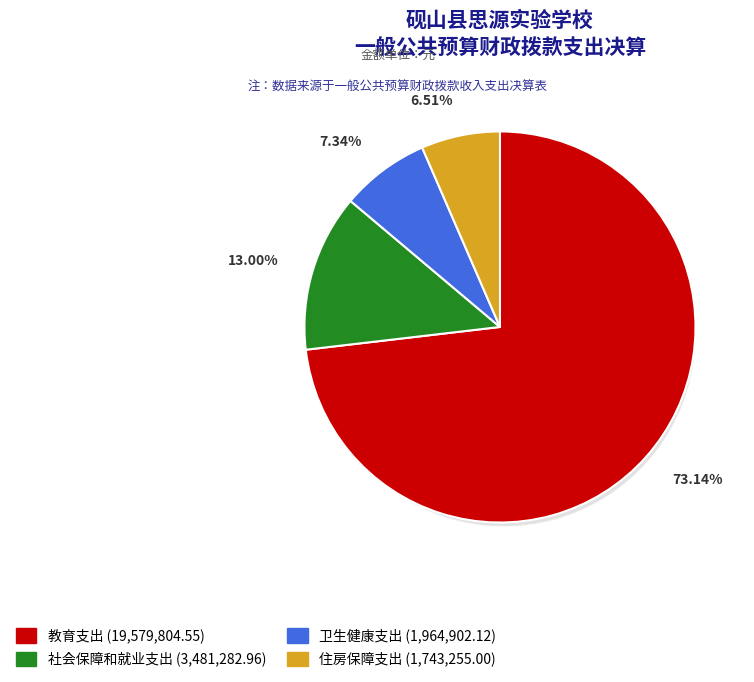

What is the smallest slice in the pie chart?

住房保障支出